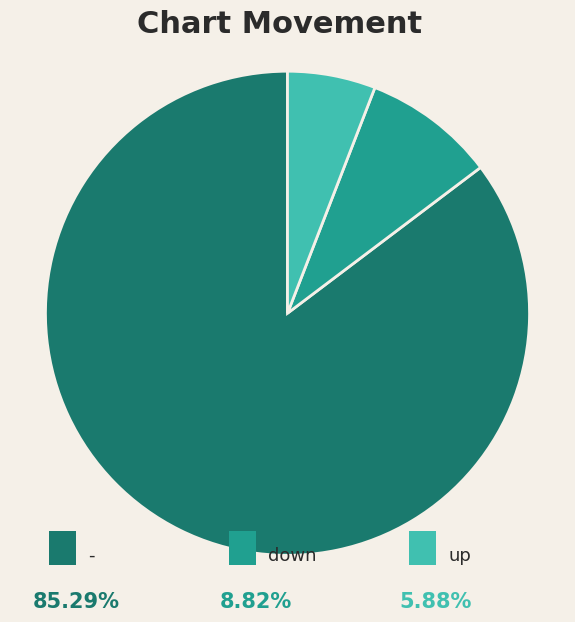

Does any single category account for the majority?

Yes